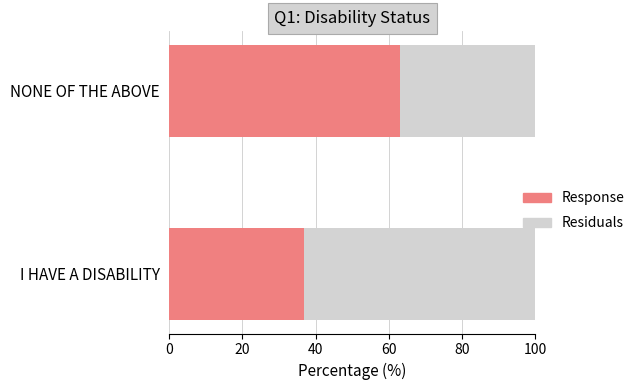

The value of Response at NONE OF THE ABOVE is 63.1. True or false?

True